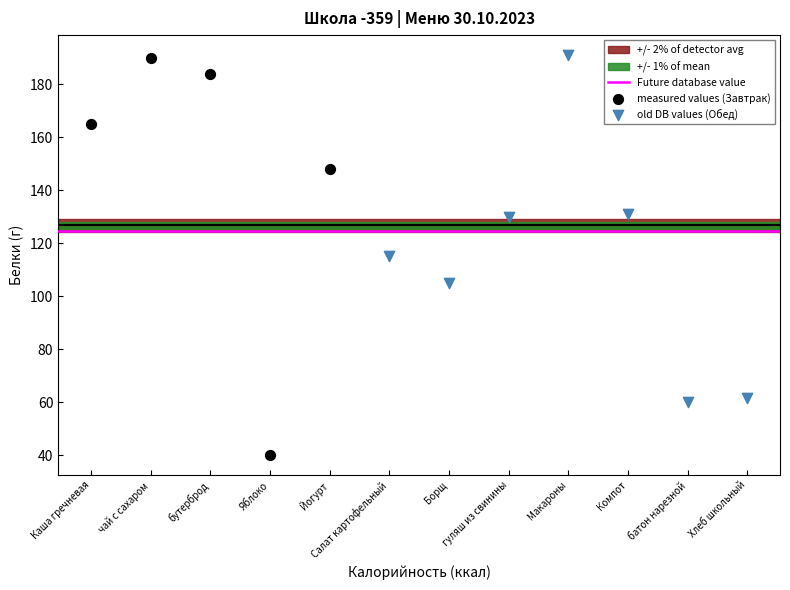

Which series contains the lowest Y value?

measured values (Завтрак)